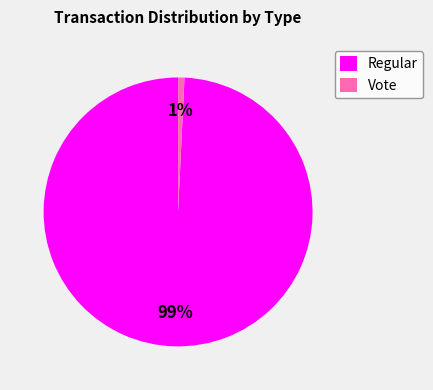

Is the sum of Vote and Regular greater than half?

Yes